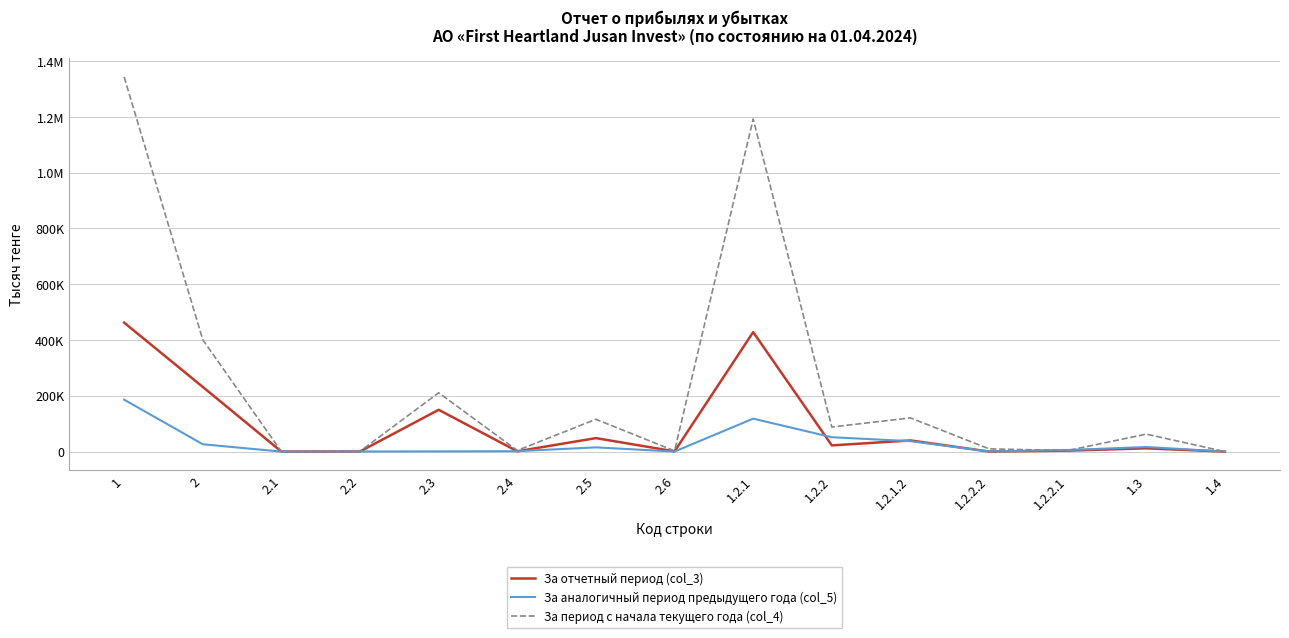

At which category is the sum across all series the highest?

1